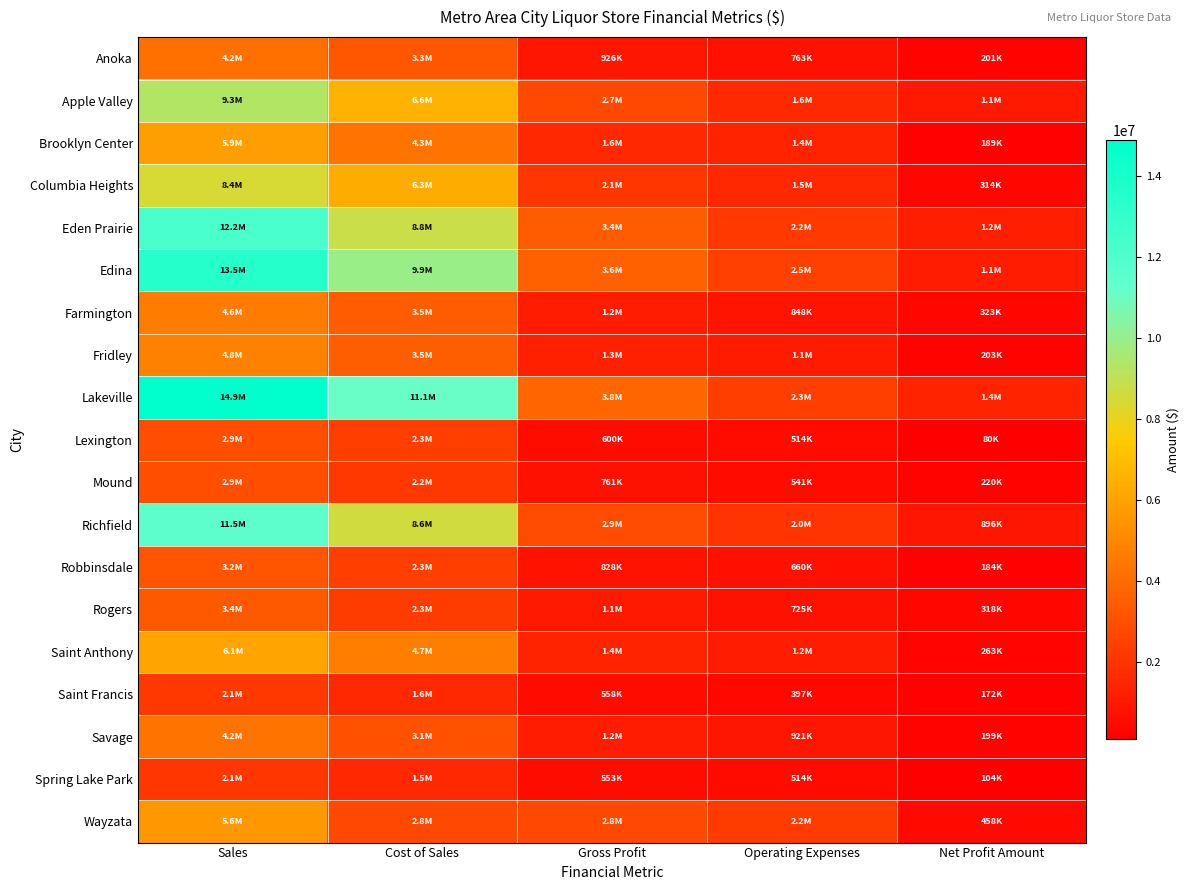

At how many categories does at least one series exceed 3770996?

3